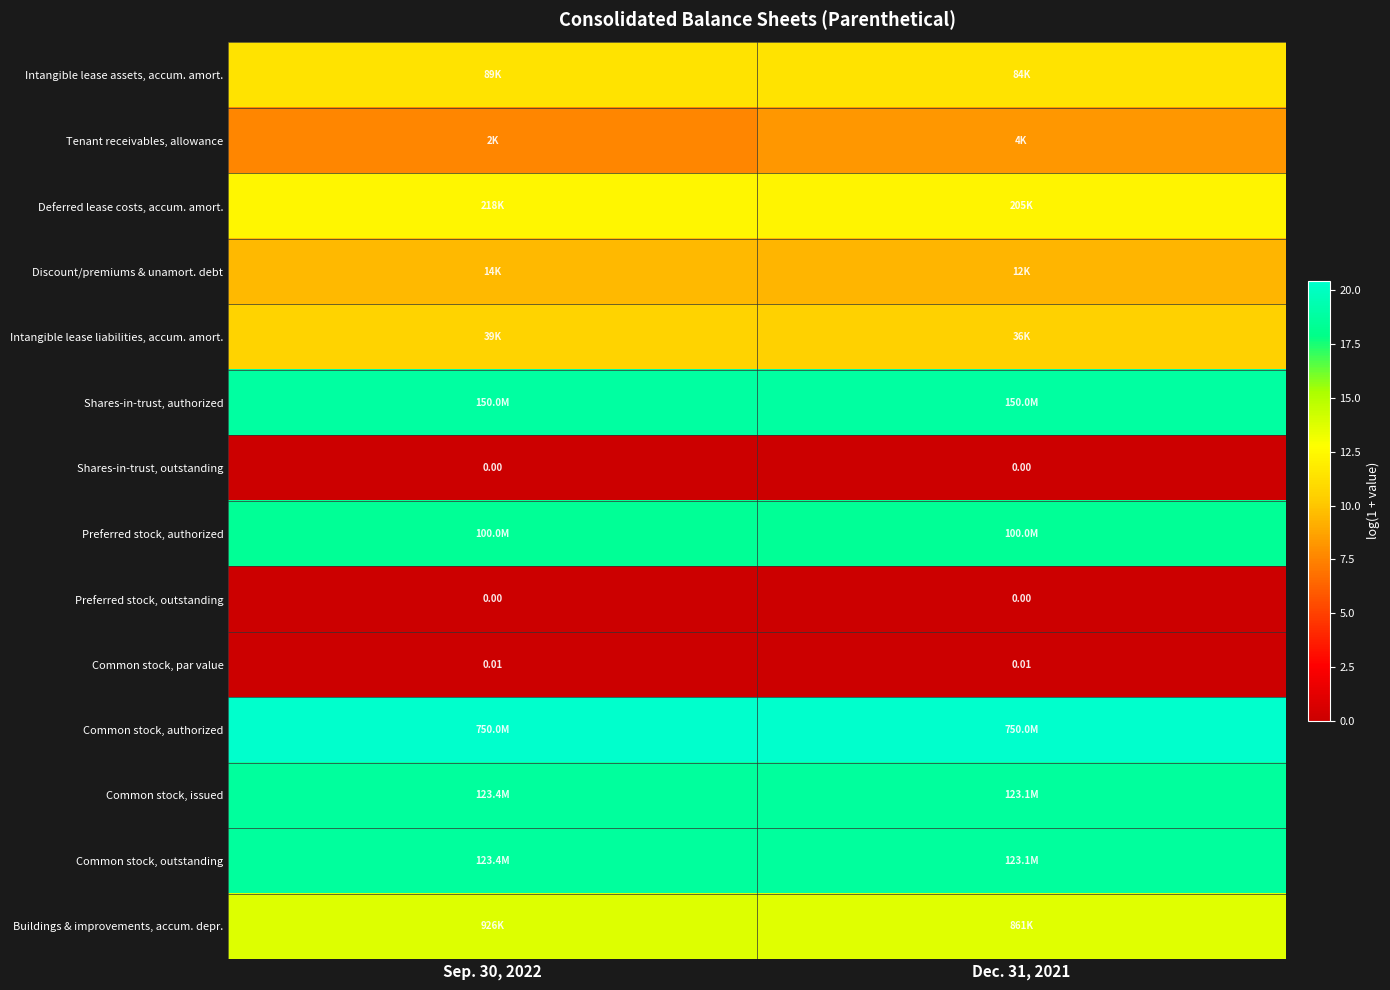

Which category has the highest value across all series?

Sep. 30, 2022